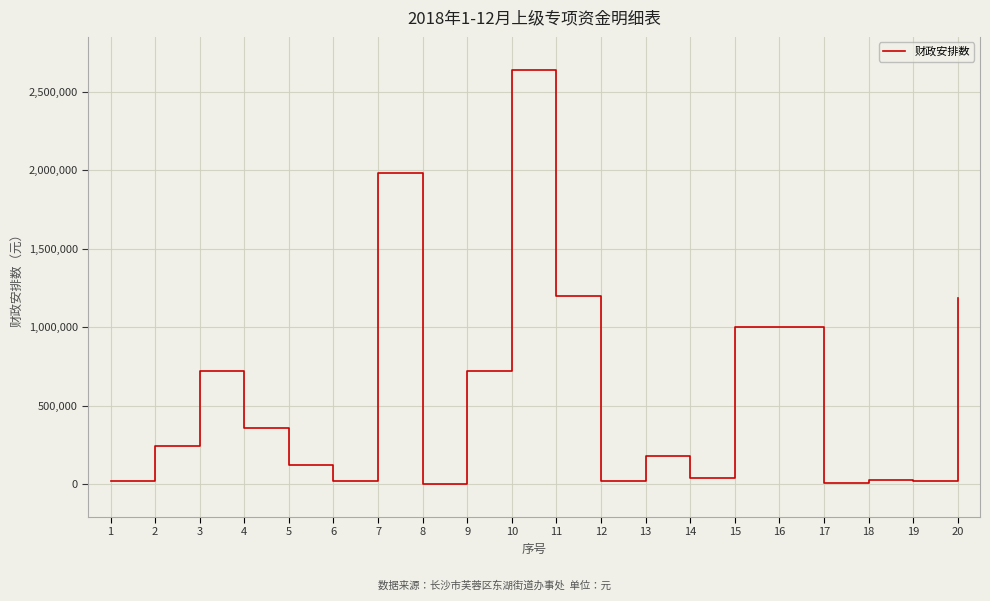

Is it true that the value at 13 is 180000?

True